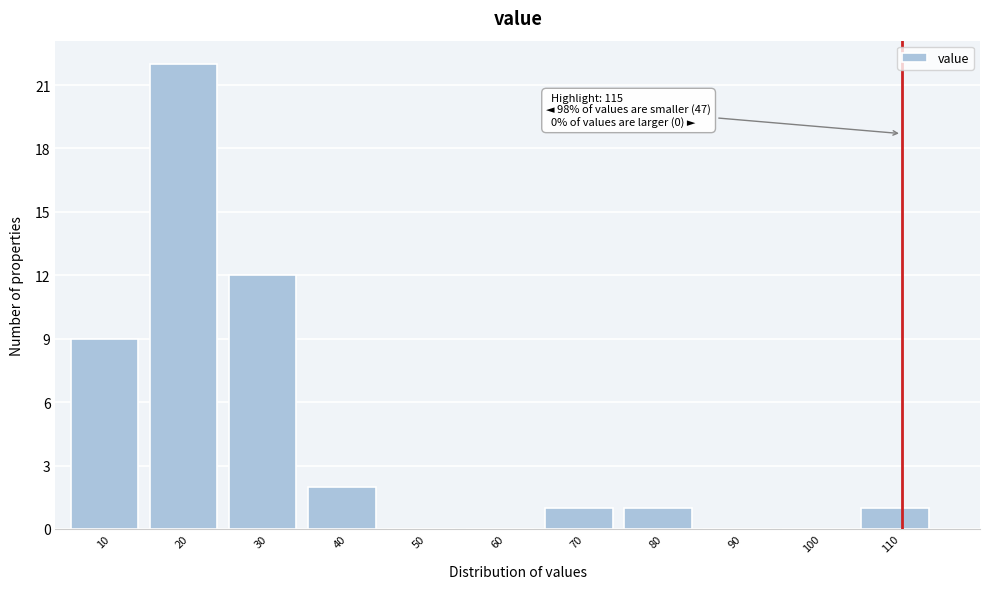

Reading left to right, transcribe all the data shown in this chart.

10=9	20=22	30=12	40=2	50=0	60=0	70=1	80=1	90=0	100=0	110=1